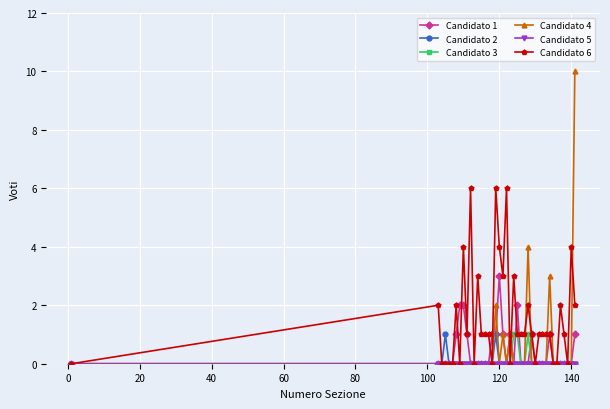

Which series has the widest spread of values?

Candidato 4